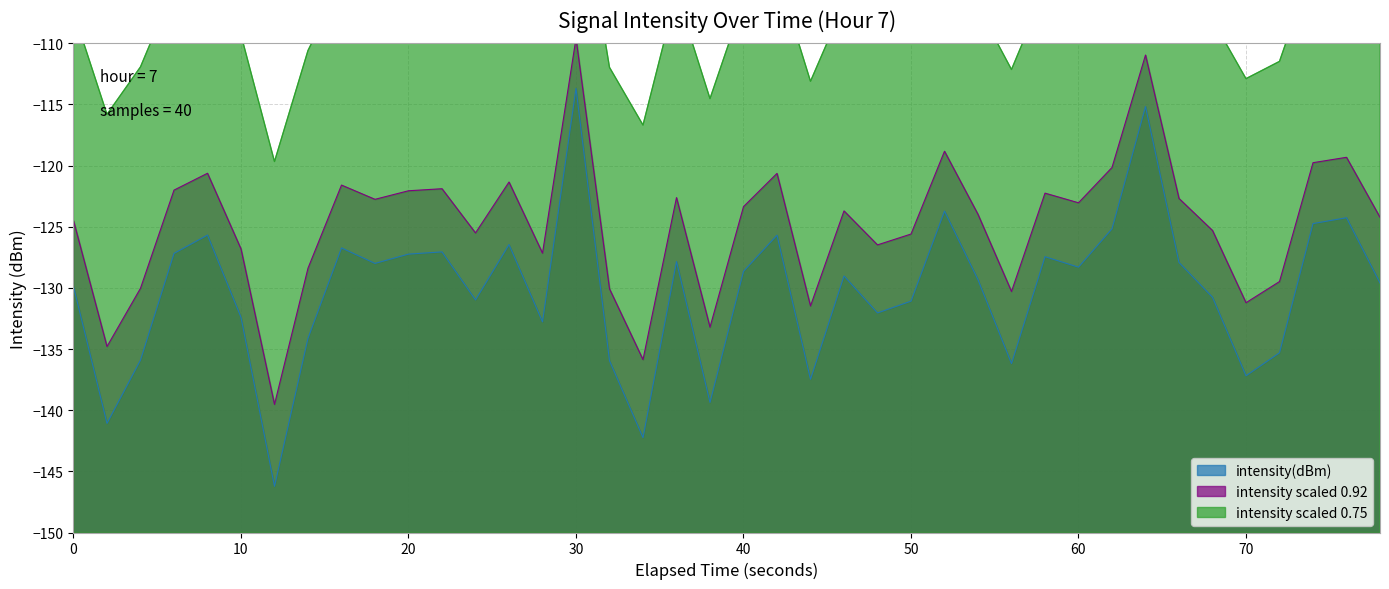

What is the minimum value shown in the chart?

-146.2